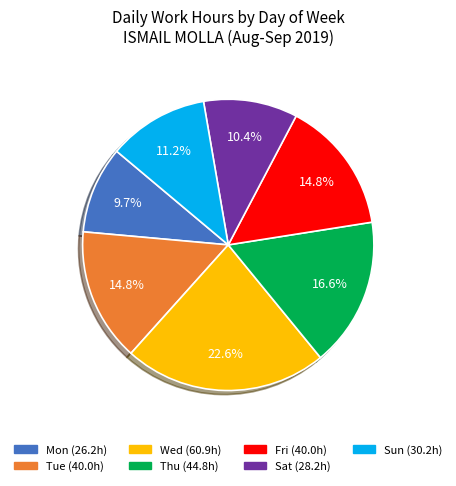

To the nearest percent, what is the average slice percentage?

14%